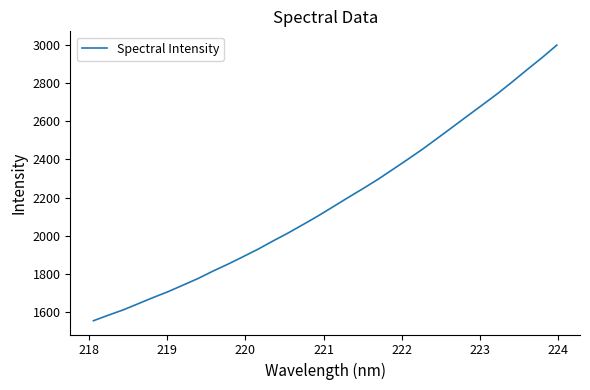

What is the difference between the maximum and minimum values?

1449.2